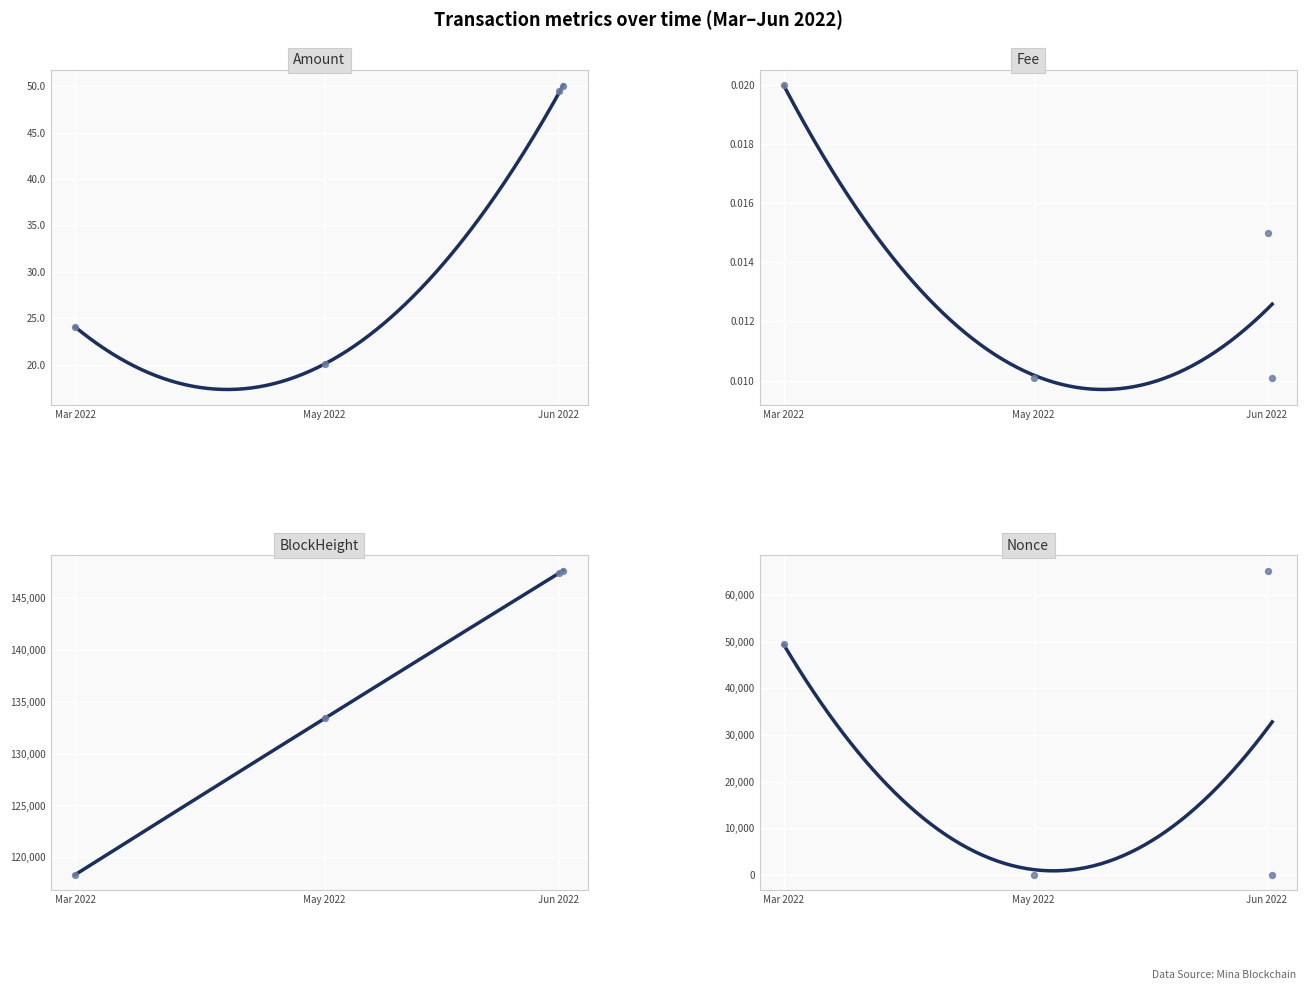

Which series has the largest Y range (max minus min)?

Nonce